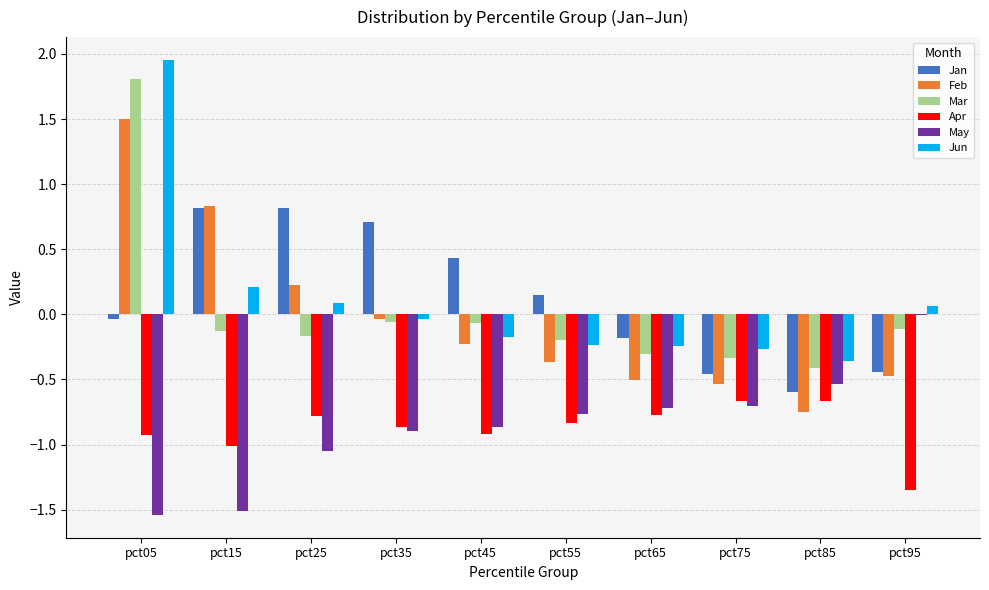

What are all the series names shown in the legend?

Jan, Feb, Mar, Apr, May, Jun